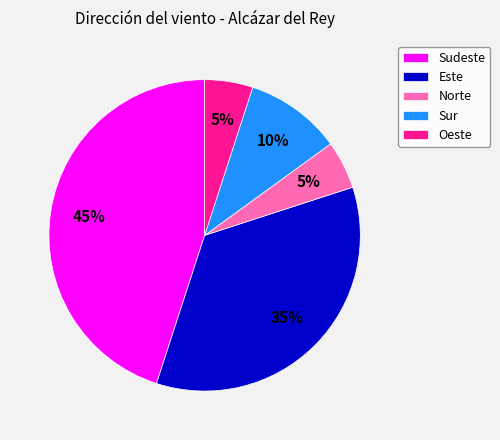

Do Sudeste and Sur together represent more than half of the pie?

Yes